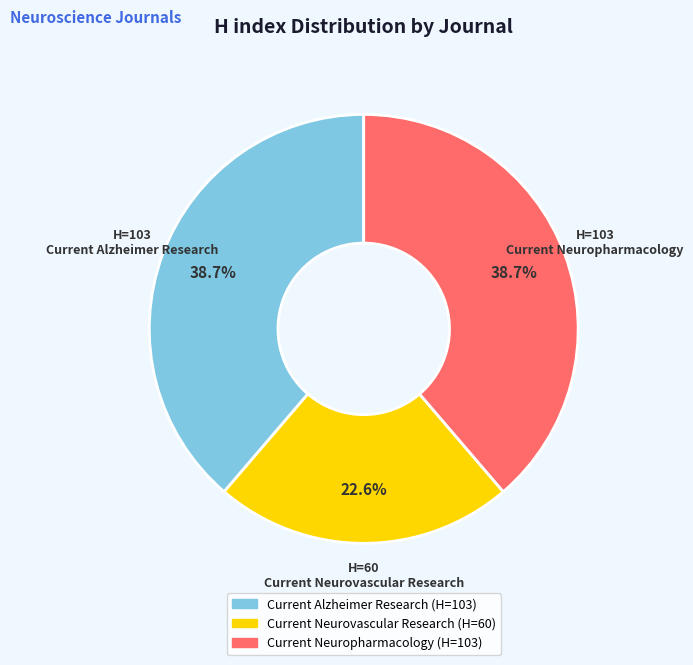

What percentage is the Current Alzheimer Research slice, to the nearest percent?

39%